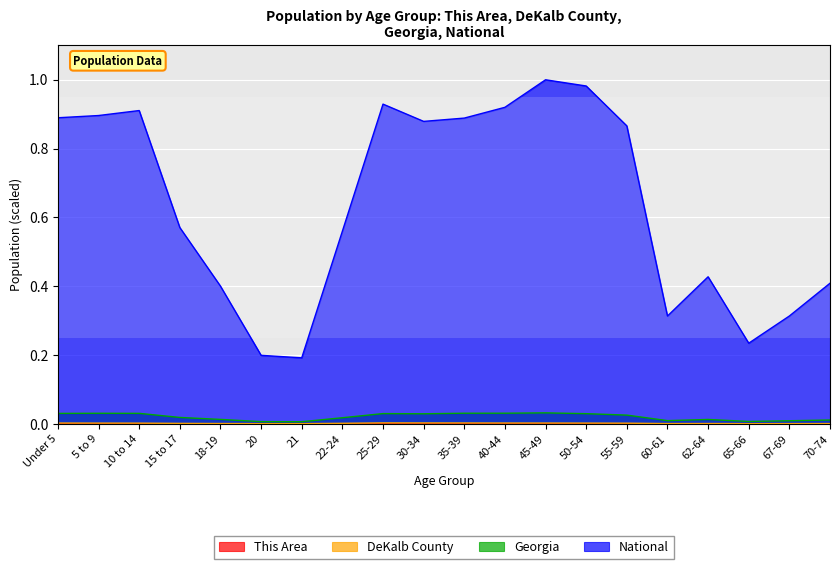

At which category is the sum across all series the highest?

45-49